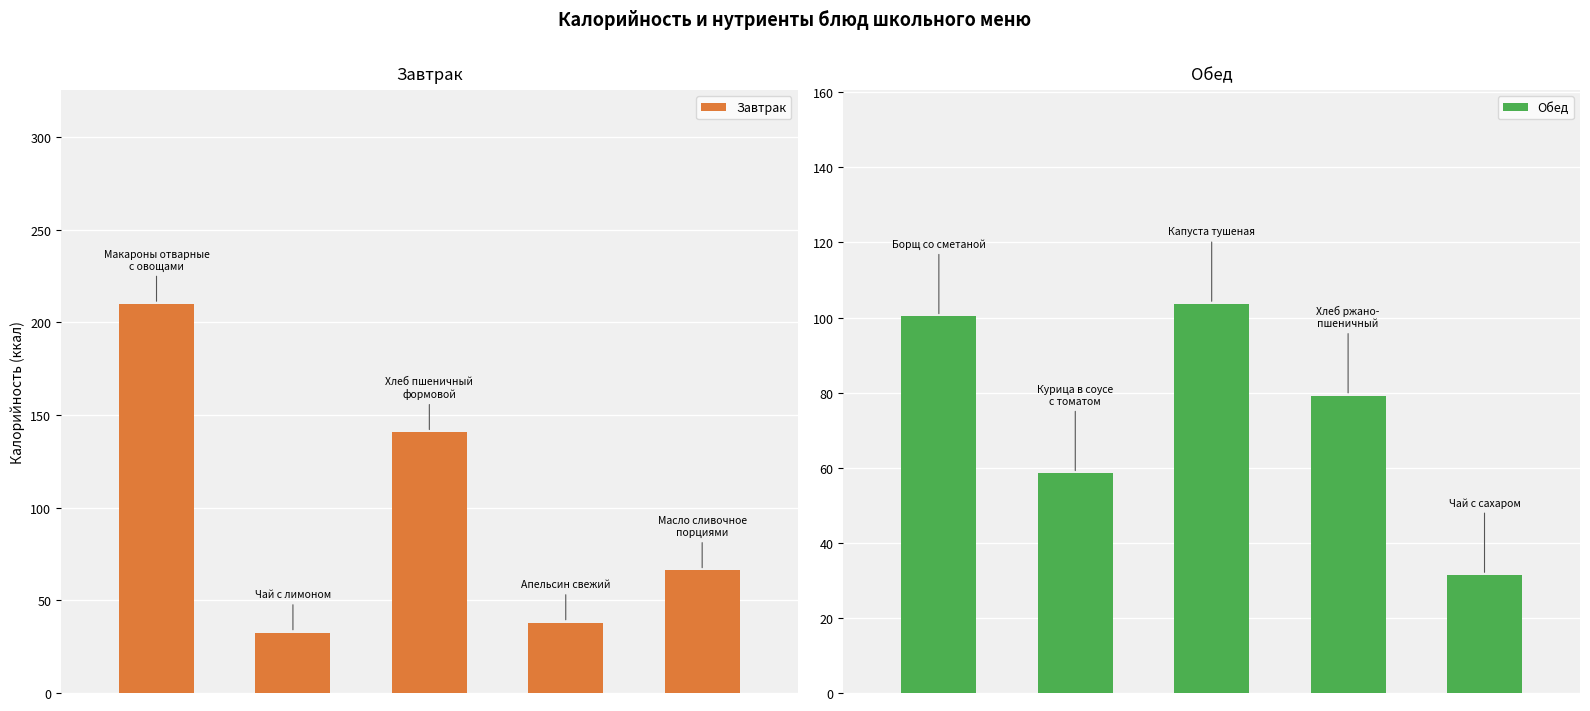

Is the value of Обед at 1 greater than the value of Завтрак at 1?

Yes